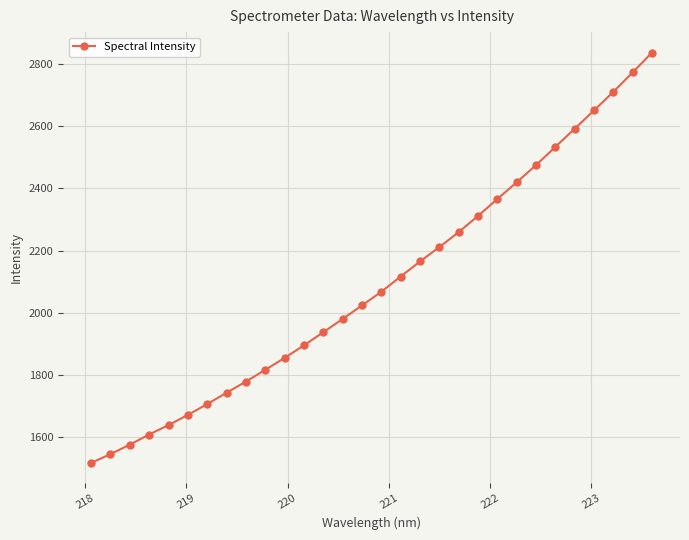

True or false: there are more than 1 points higher than both neighbors.

False